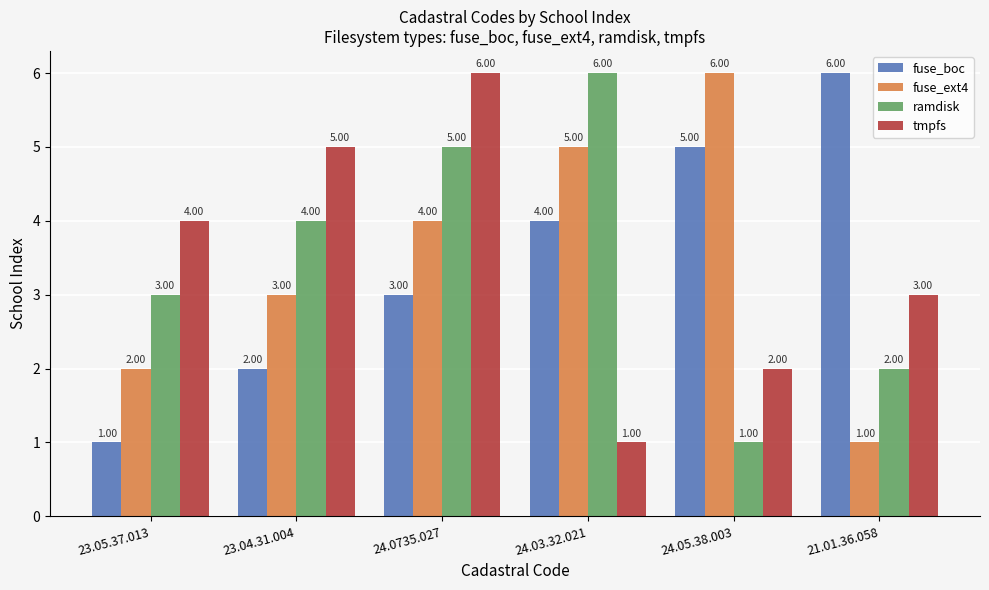

List the labels in order of tmpfs value, largest first.

24.0735.027, 23.04.31.004, 23.05.37.013, 21.01.36.058, 24.05.38.003, 24.03.32.021